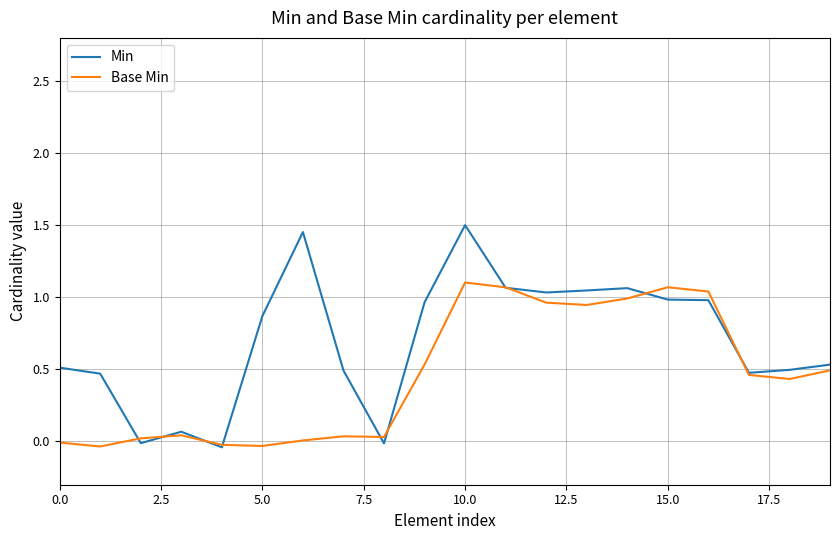

Rank the series by their average value, from highest to lowest.

Min, Base Min